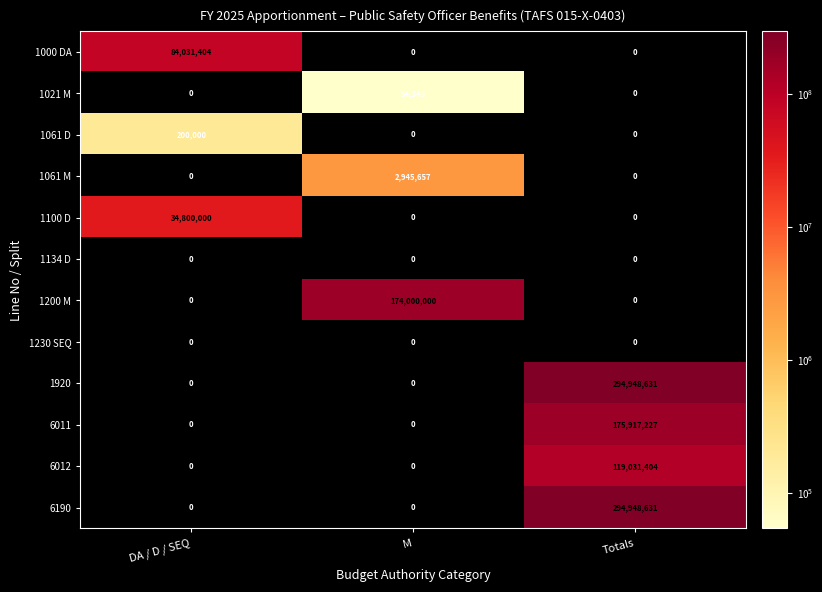

Is it true that 1200 M equals 114484211 at DA / D / SEQ?

False